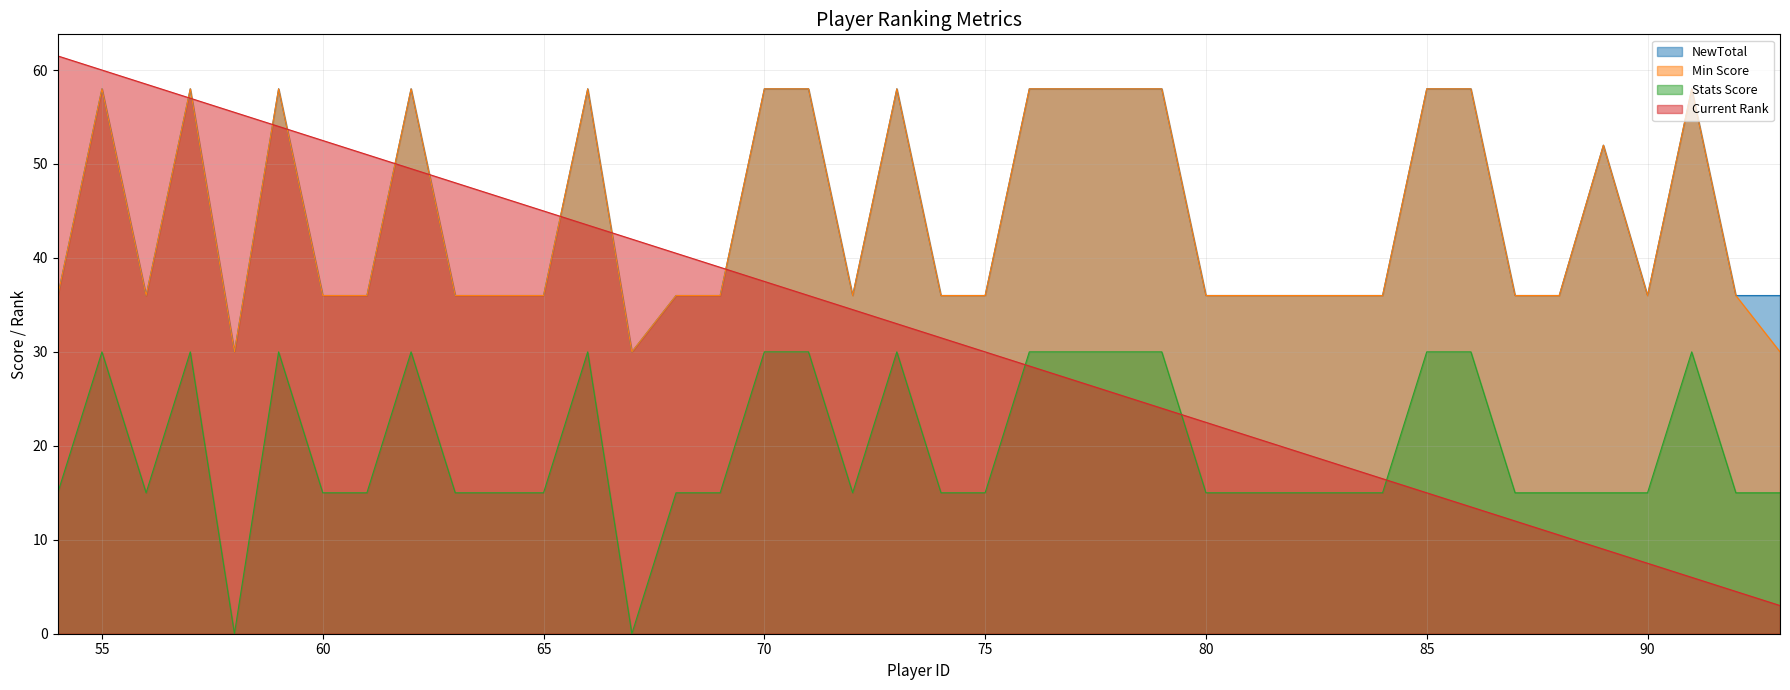

At how many categories does at least one series exceed 29?

40